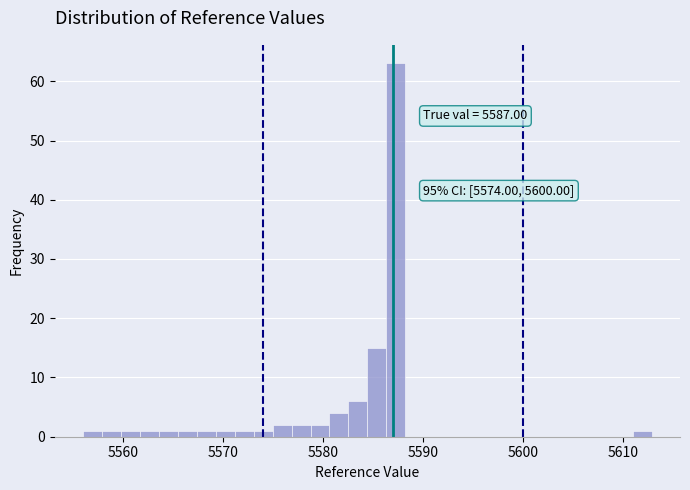

Read against the x-axis, roughly where is the centre of the tallest bar?

5587